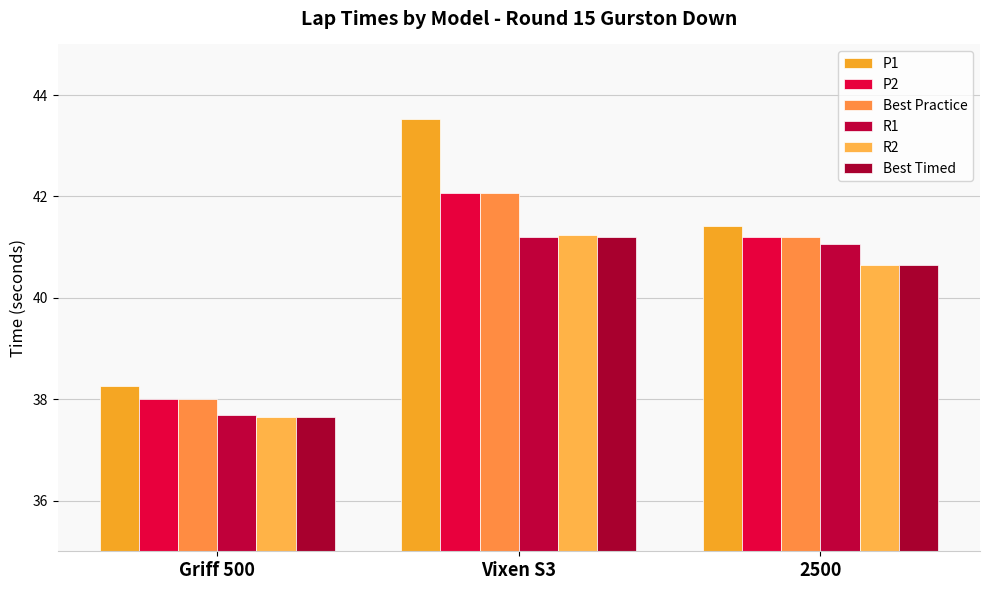

Rank the categories by P2 value from highest to lowest.

Vixen S3, 2500, Griff 500